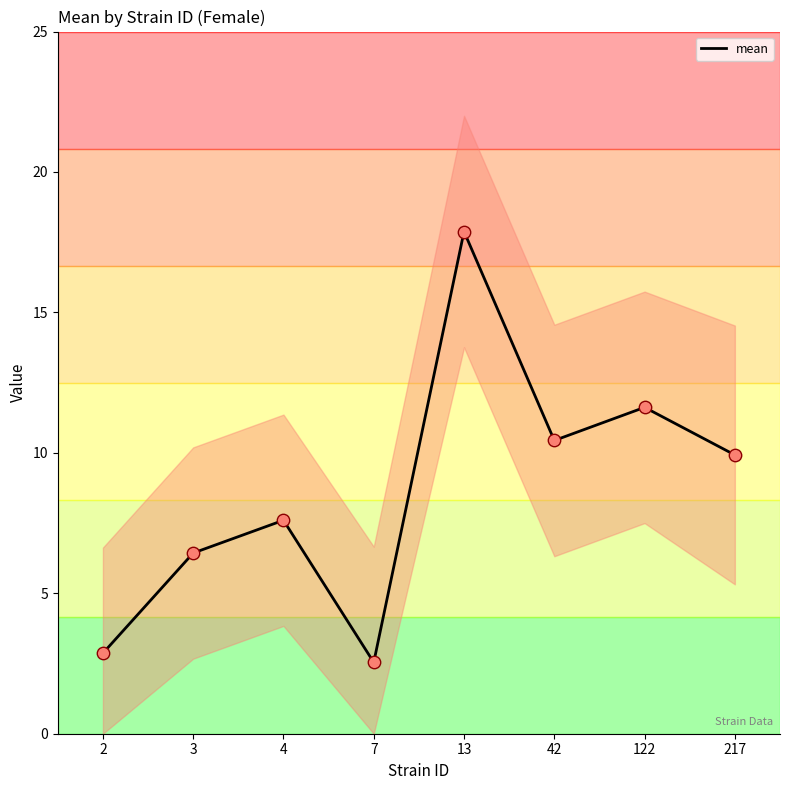

Between 217 and 7, which is larger?

217